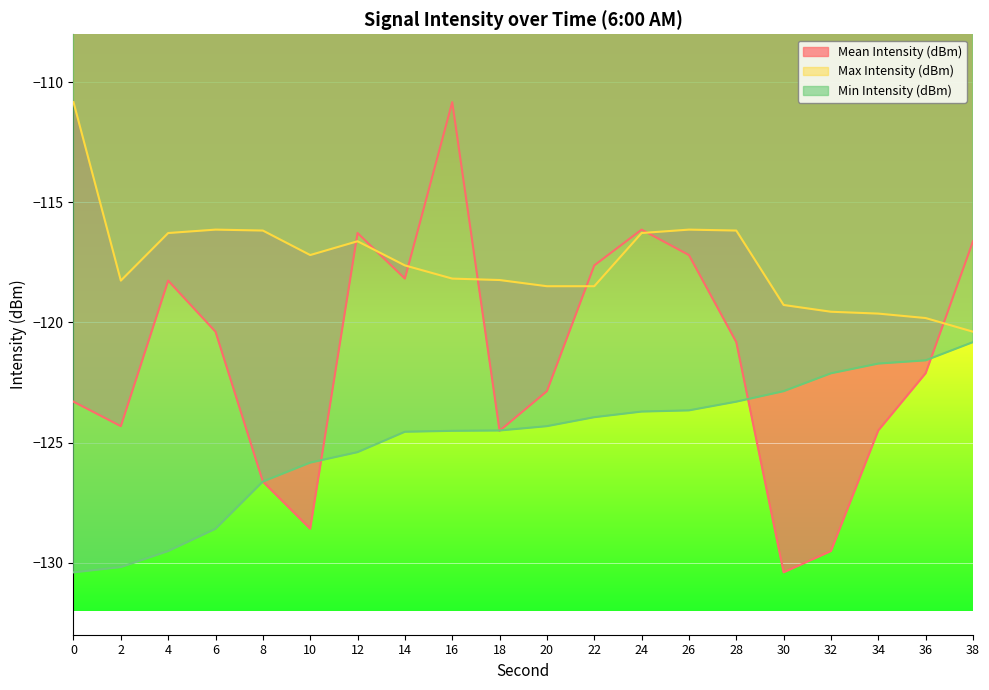

At which category does Mean Intensity (dBm) reach its first local valley?

2